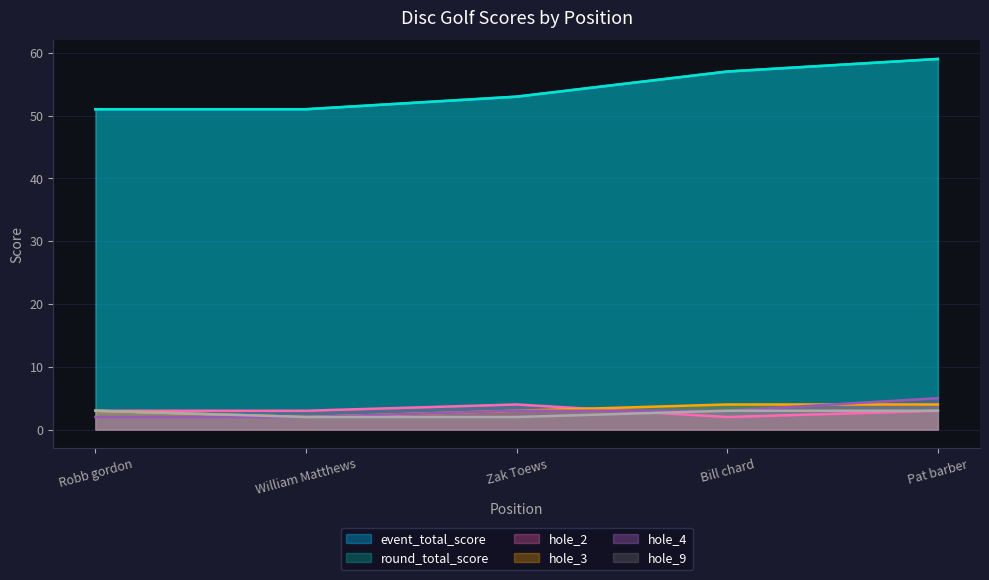

What is the total value across all series at Robb gordon?

113